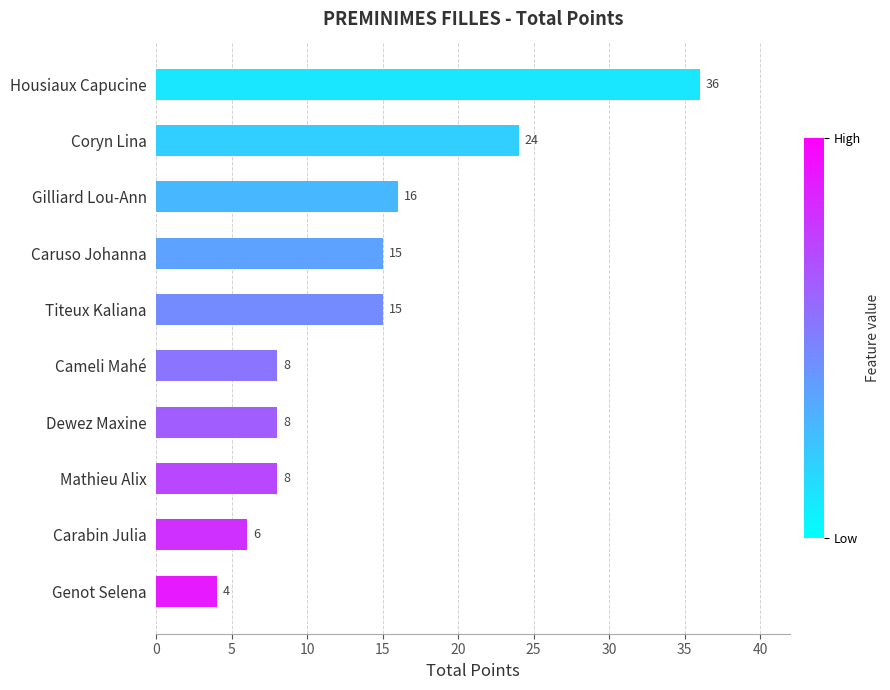

What is the difference between the maximum and minimum values?

32